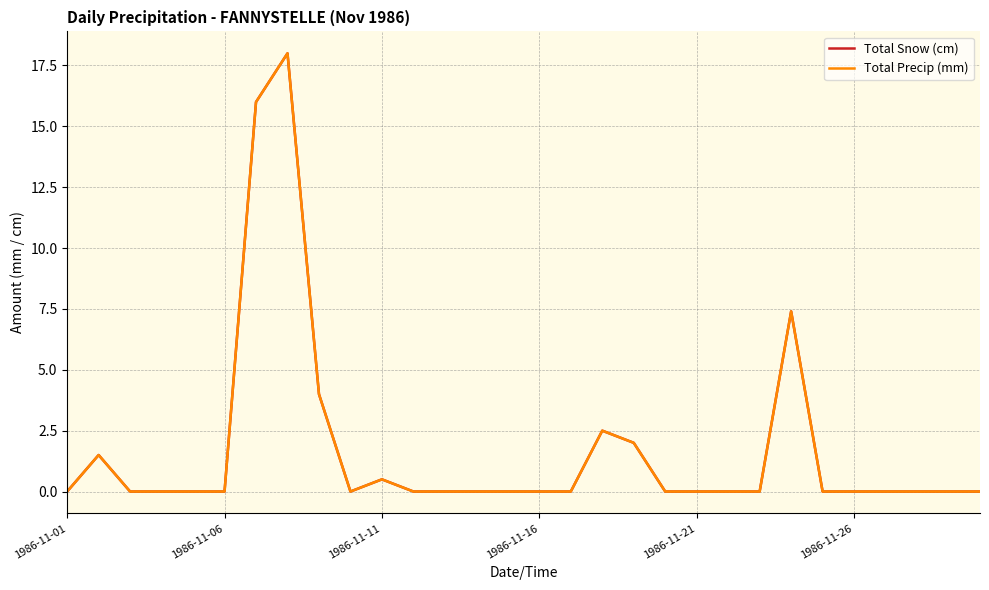

True or false: Total Snow (cm) and Total Precip (mm) intersect in this chart.

False